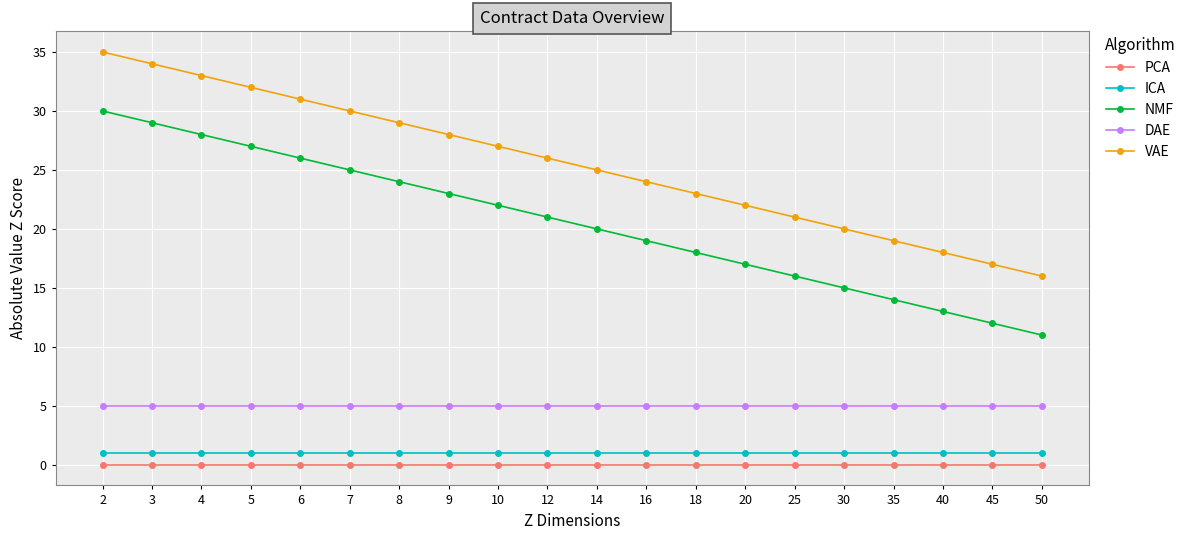

True or false: ICA and PCA cross at least once.

False